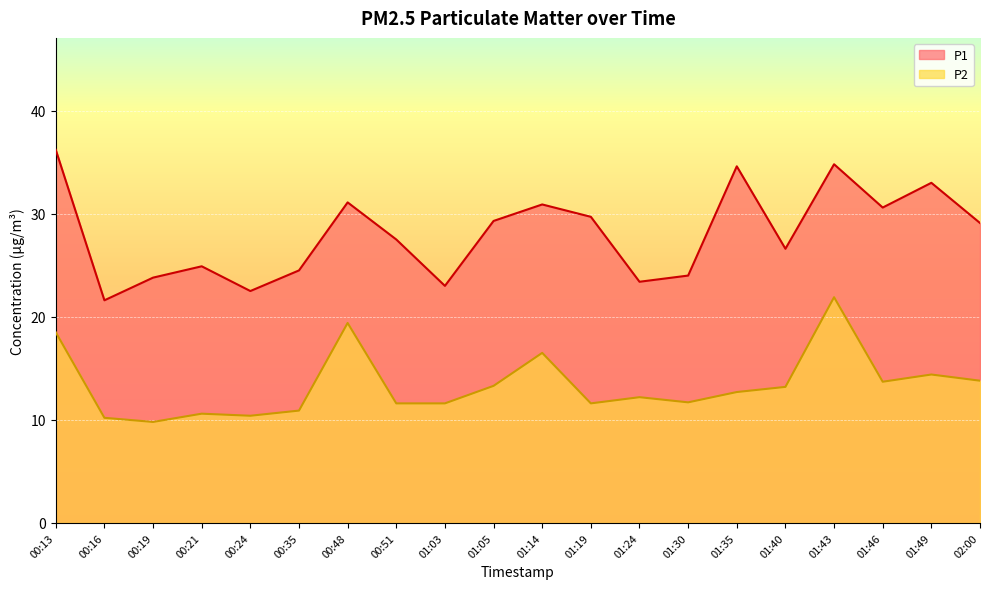

Which series changed the most between 01:24 and 01:40?

P1